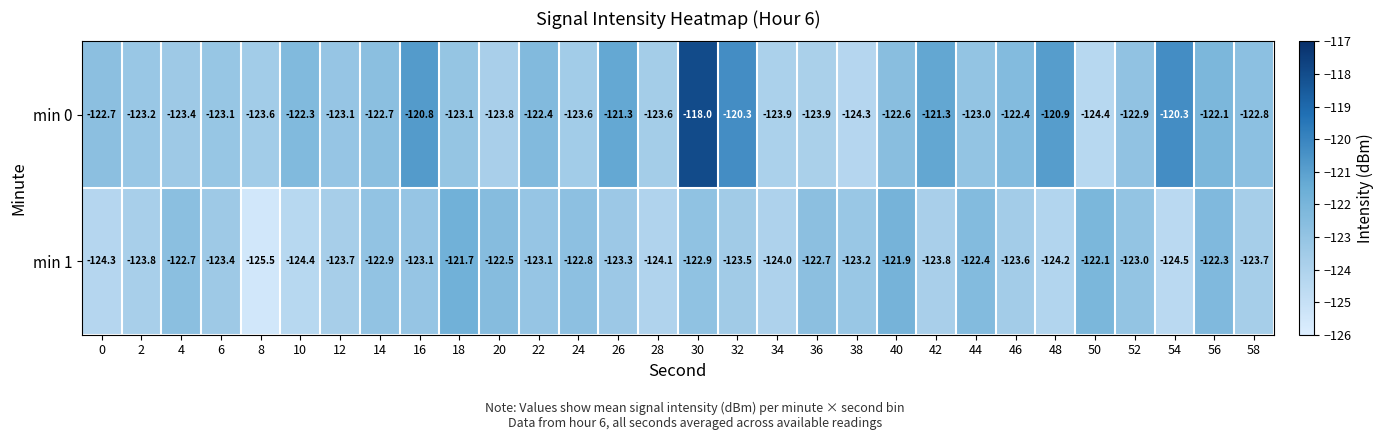

Which series changed the most between 42 and 54?

min 0